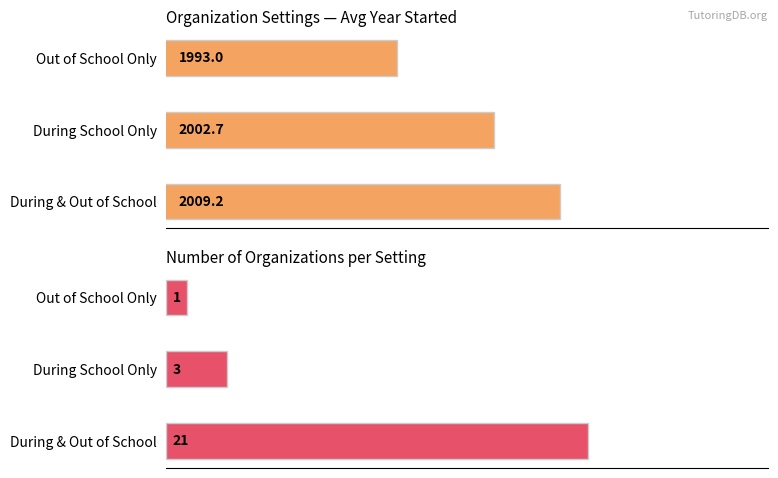

Are the bars horizontal?

Yes